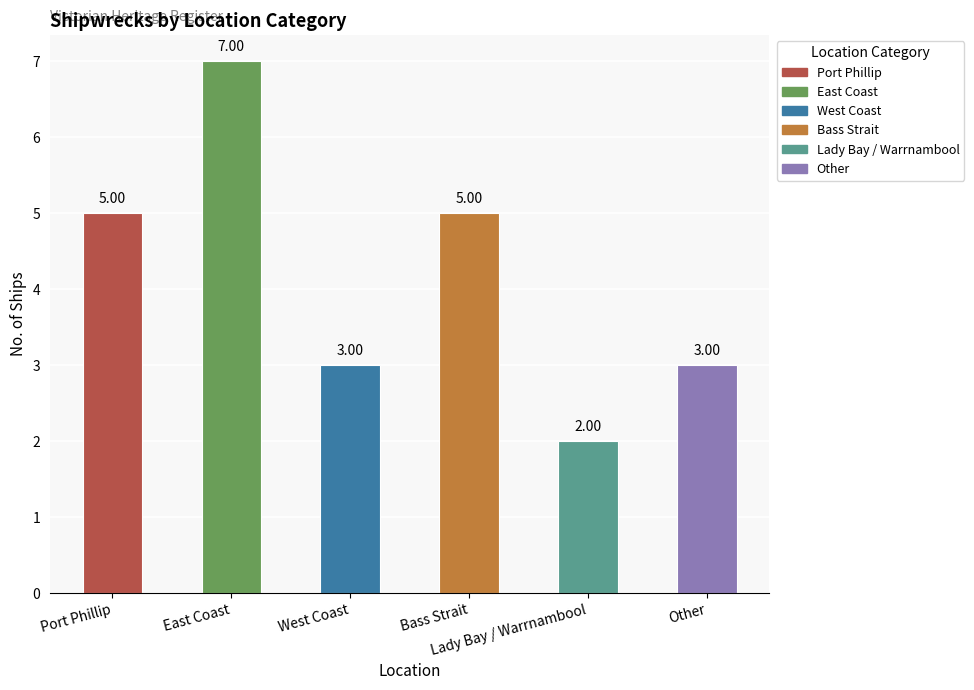

What is the difference between the maximum and minimum values?

5